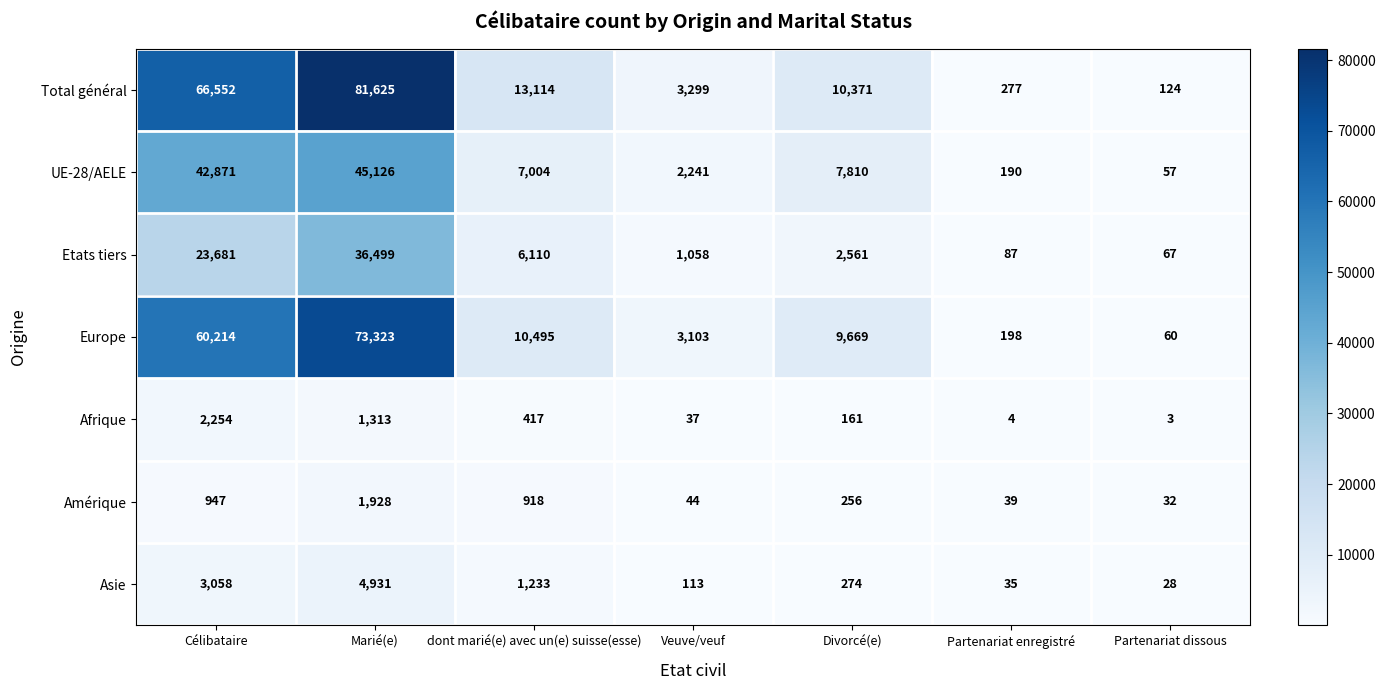

True or false: Total général has a value of 5803 at Veuve/veuf.

False